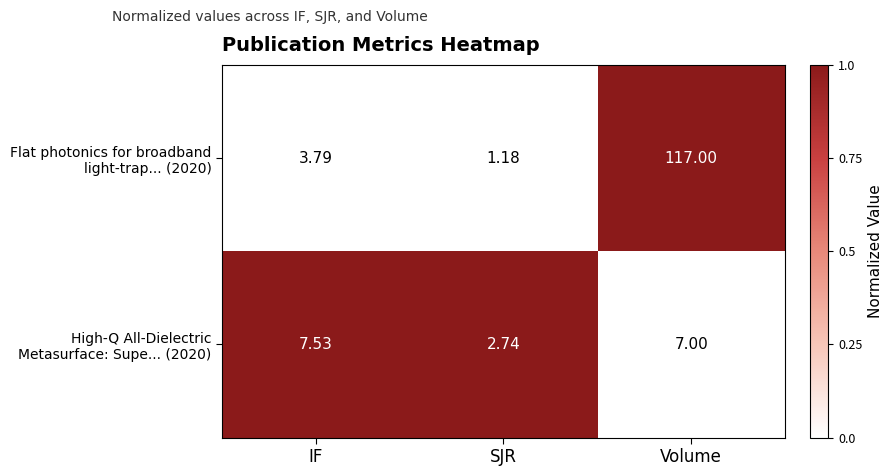

How many data points does each series have?

3